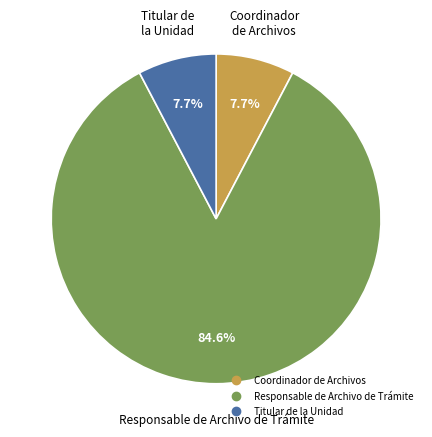

Is there a majority slice in this chart?

Yes